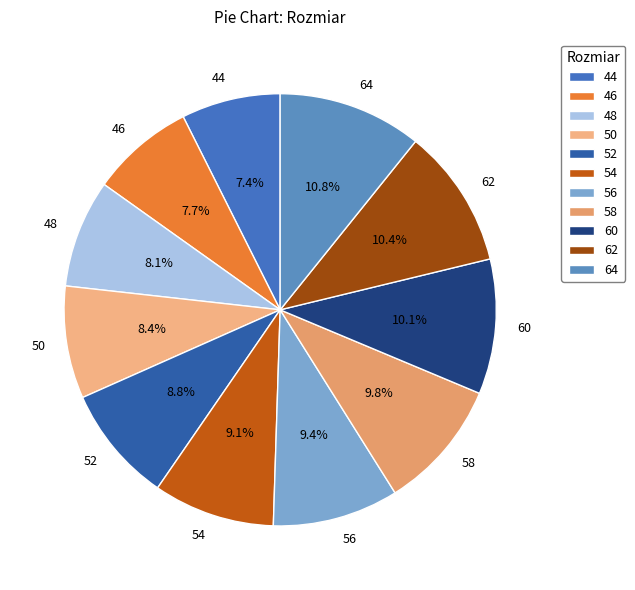

To the nearest percent, what is the combined percentage of 54 and 44?

16%